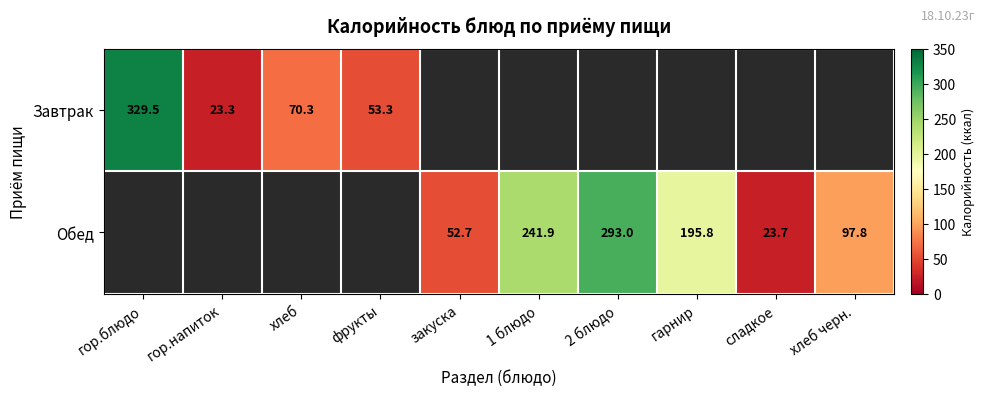

Count the number of data series in this chart.

2